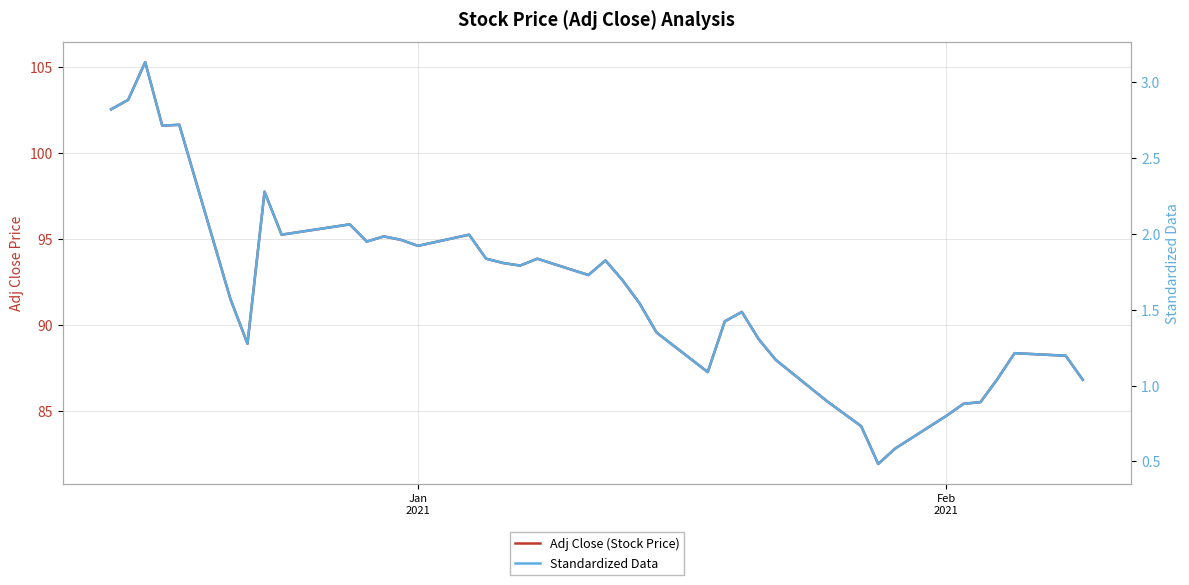

What is the maximum value shown in the chart?

105.3